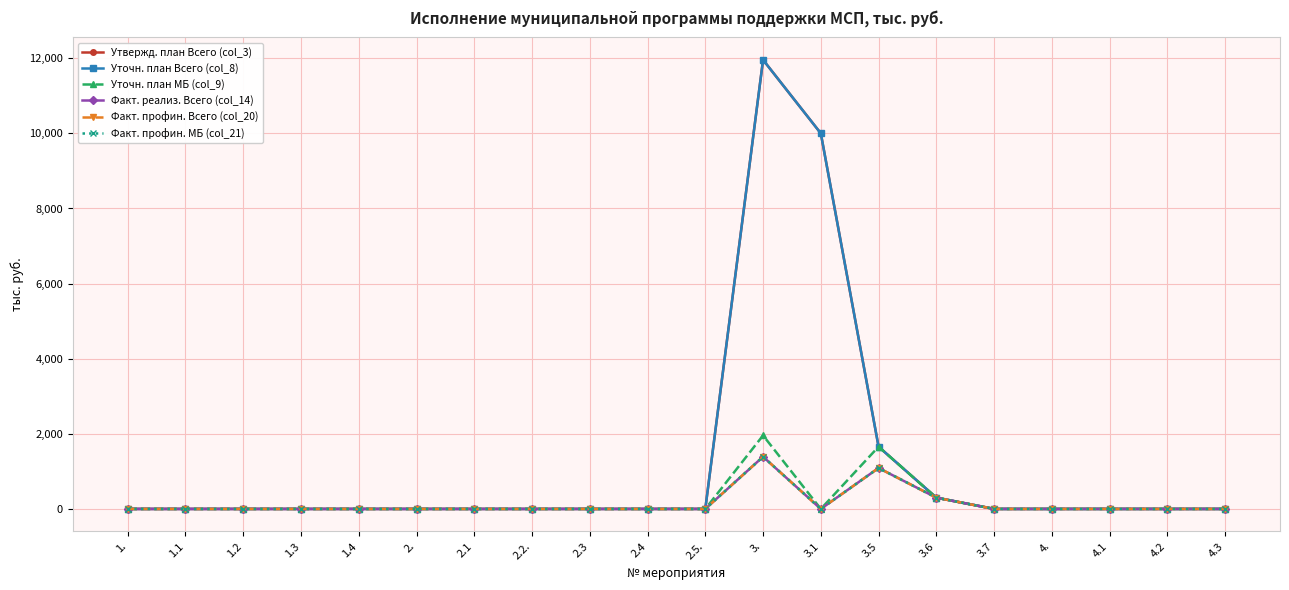

Reading right to left, transcribe all the data shown in this chart.

Утвержд. план Всего (col_3): 0.0	0.0	0.0	0.0	0.0	300.0	1656.9	10000.0	11956.9	0.0	0.0	0.0	0.0	0.0	0.0	0.0	0.0	0.0	0.0	0.0
Уточн. план Всего (col_8): 0.0	0.0	0.0	0.0	0.0	300.0	1656.9	10000.0	11956.9	0.0	0.0	0.0	0.0	0.0	0.0	0.0	0.0	0.0	0.0	0.0
Уточн. план МБ (col_9): 0.0	0.0	0.0	0.0	0.0	300.0	1656.9	0.0	1956.9	0.0	0.0	0.0	0.0	0.0	0.0	0.0	0.0	0.0	0.0	0.0
Факт. реализ. Всего (col_14): 0.0	0.0	0.0	0.0	0.0	300.0	1089.9	0.0	1389.9	0.0	0.0	0.0	0.0	0.0	0.0	0.0	0.0	0.0	0.0	0.0
Факт. профин. Всего (col_20): 0.0	0.0	0.0	0.0	0.0	300.0	1089.9	0.0	1389.9	0.0	0.0	0.0	0.0	0.0	0.0	0.0	0.0	0.0	0.0	0.0
Факт. профин. МБ (col_21): 0.0	0.0	0.0	0.0	0.0	300.0	1089.9	0.0	1389.9	0.0	0.0	0.0	0.0	0.0	0.0	0.0	0.0	0.0	0.0	0.0